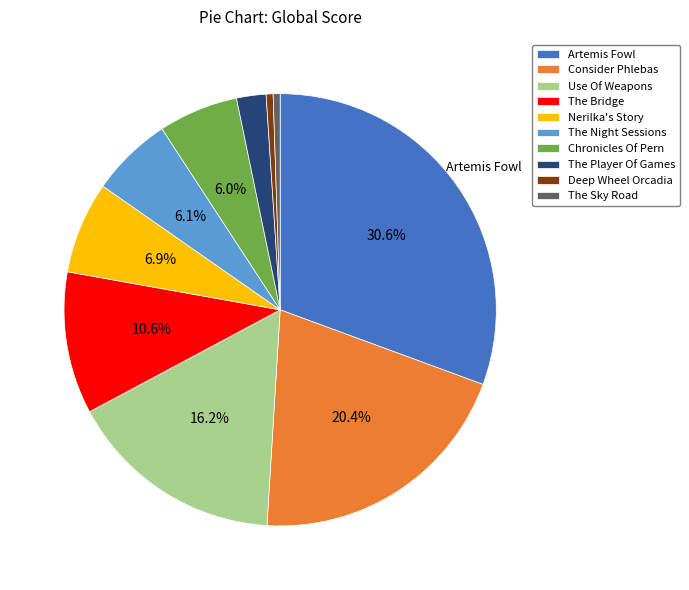

Which category has the biggest portion of the pie?

Artemis Fowl